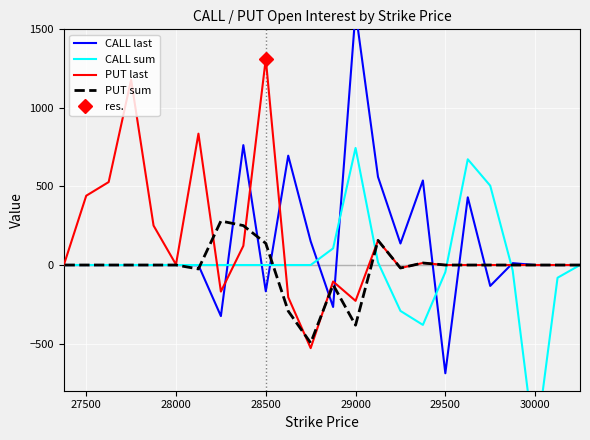

Count the number of categories in the chart.

24